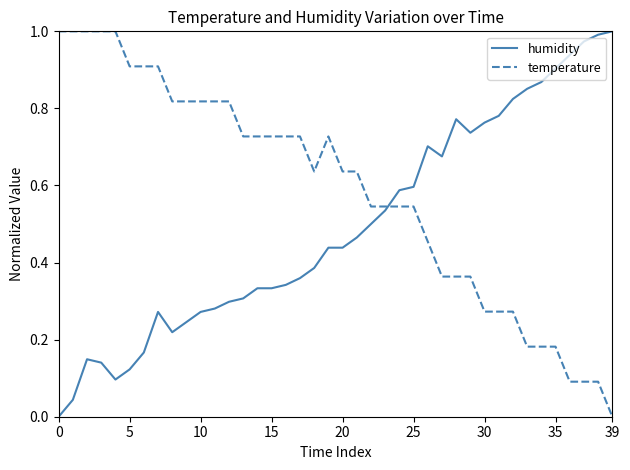

List the series in order of their overall mean, lowest first.

humidity, temperature